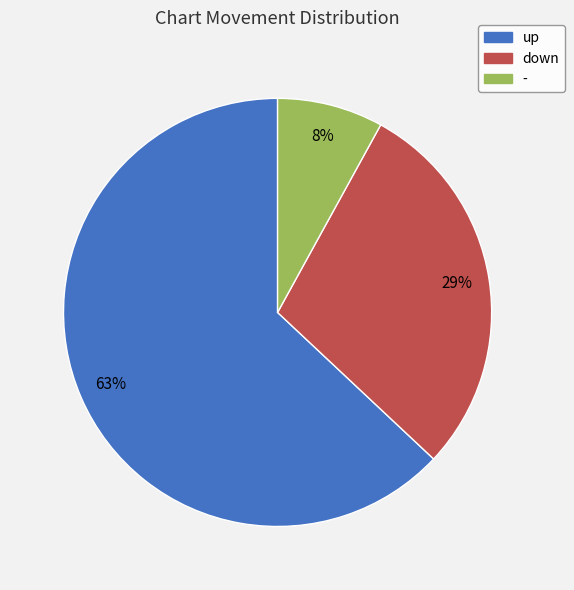

Combined, do up and - account for over 50%?

Yes